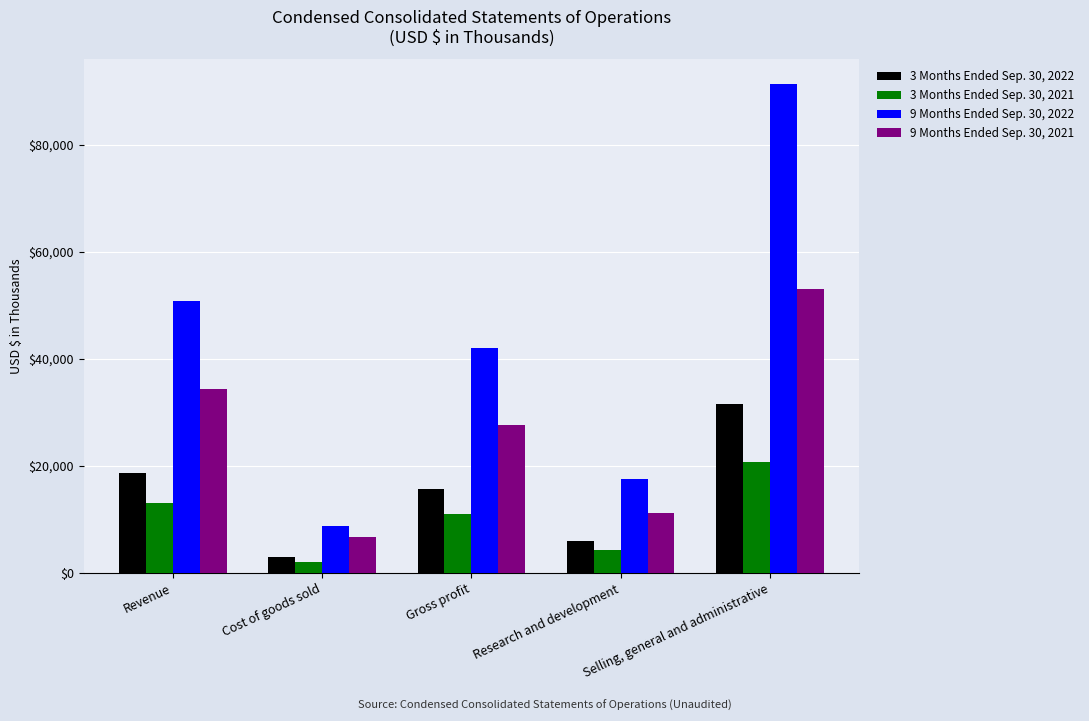

How many bars are there in each group?

4